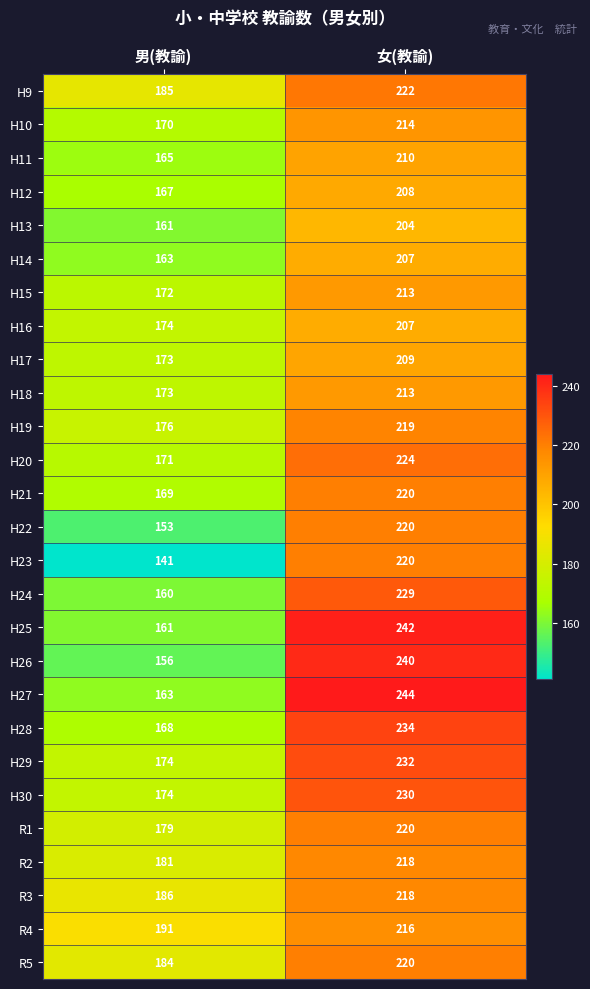

What is the average value of the H14 series?

185